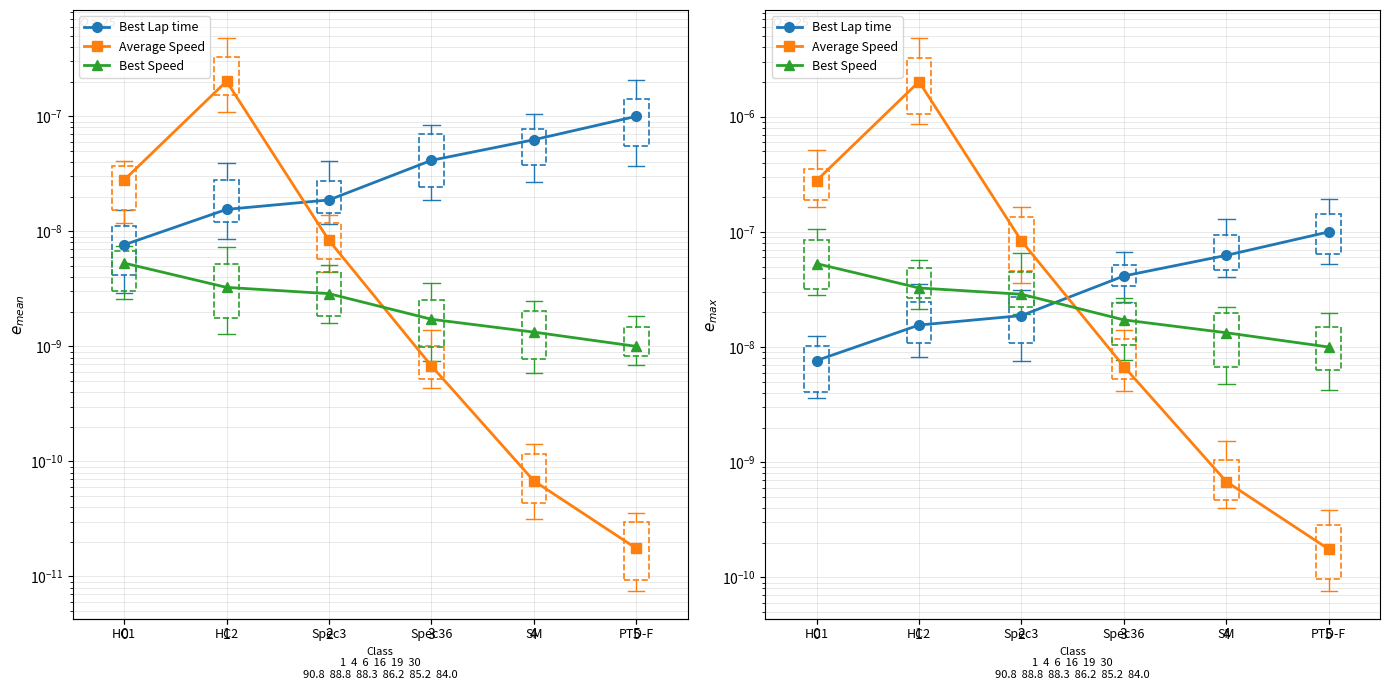

Which series has the widest spread of values?

Average Speed